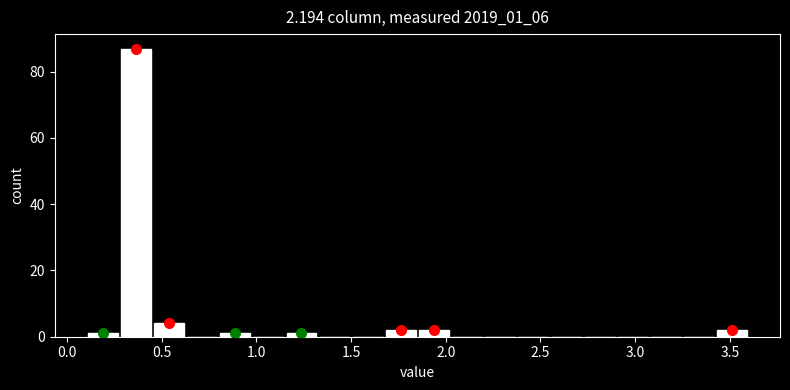

Read against the x-axis, roughly where is the centre of the tallest bar?

0.35